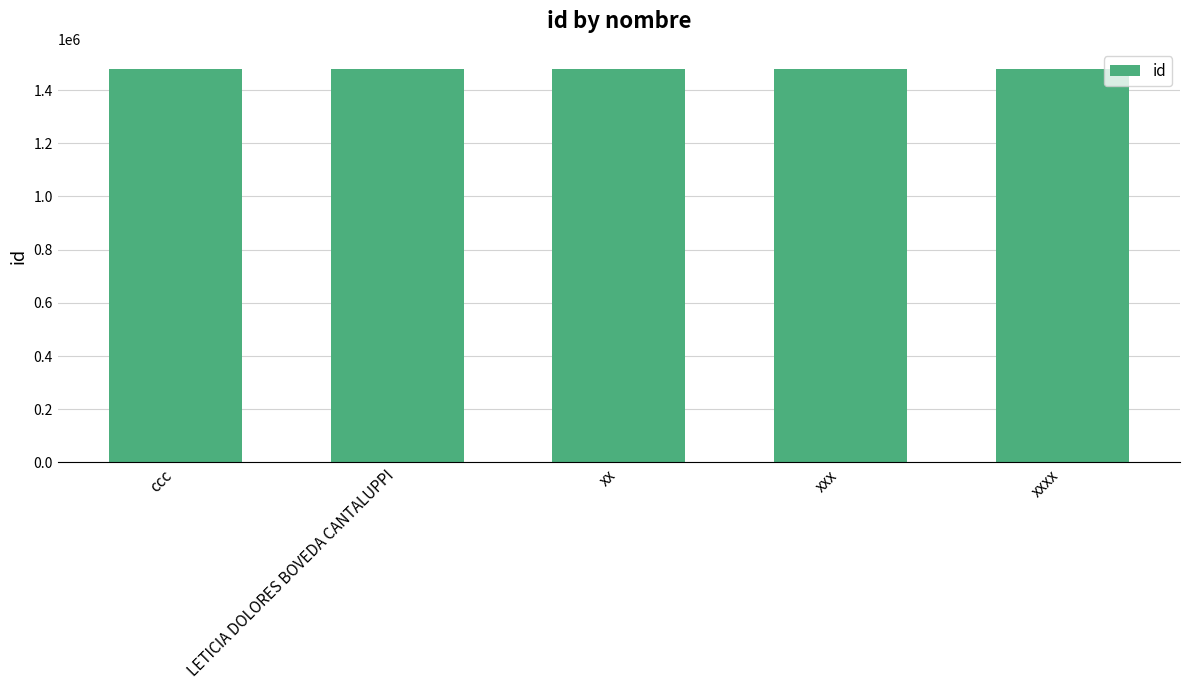

What is the label of the 1st bar from the right?

xxxx